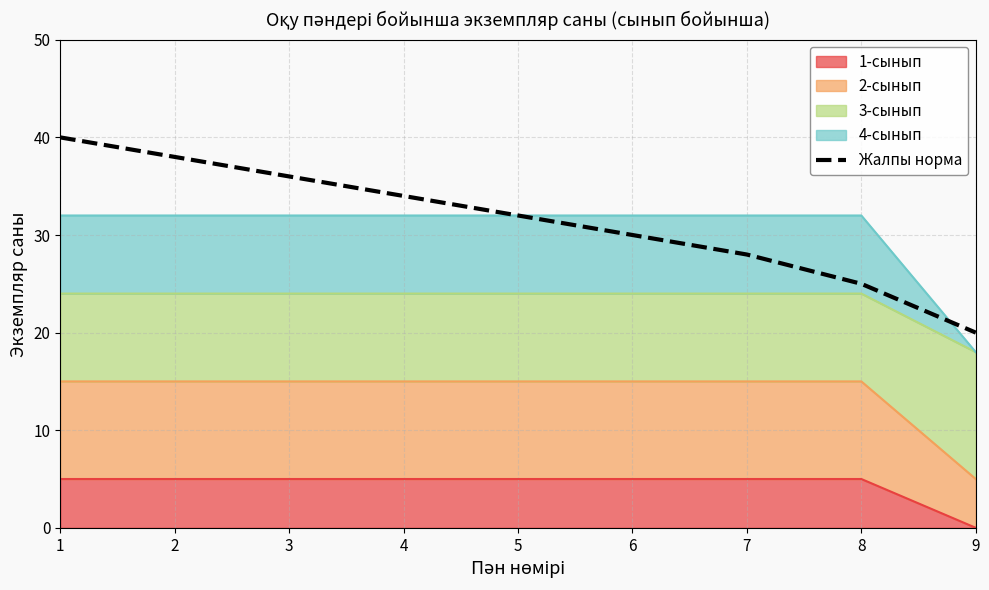

Count the values in the range 28 to 36.

5